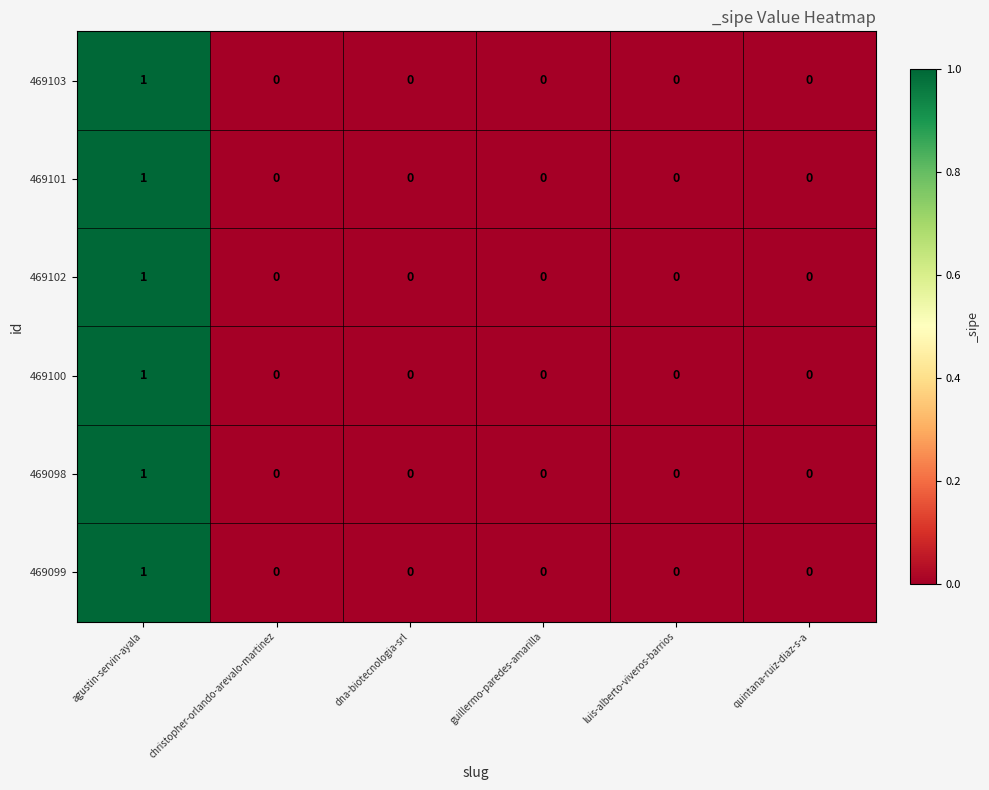

Count the 469099 values in the range 0 to 1.

6